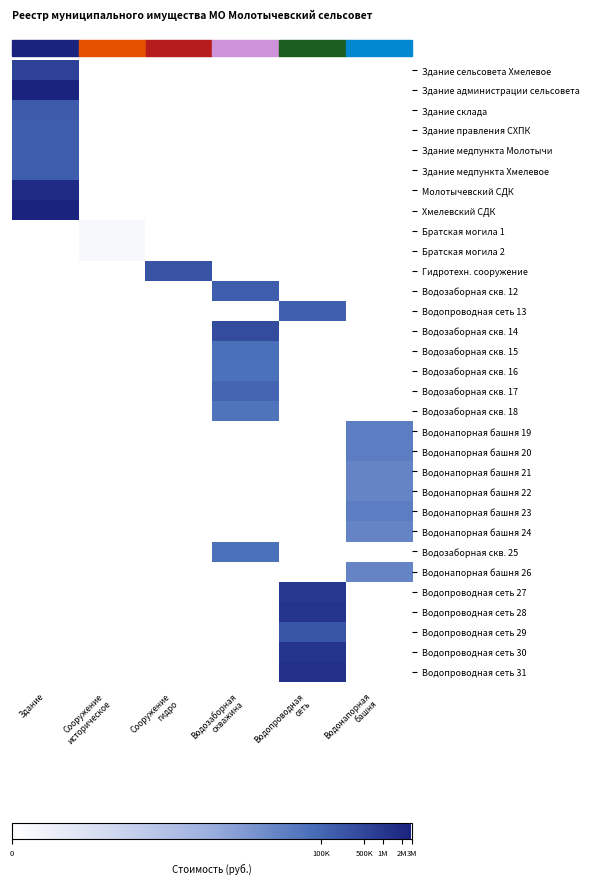

Reading left to right, what are all the values shown in this chart?

Здание сельсовета Хмелевое: Здание=13.3	Сооружение
историческое=0.0	Сооружение
гидро=0.0	Водозаборная
скважина=0.0	Водопроводная
сеть=0.0	Водонапорная
башня=0.0
Здание администрации сельсовета: Здание=14.8	Сооружение
историческое=0.0	Сооружение
гидро=0.0	Водозаборная
скважина=0.0	Водопроводная
сеть=0.0	Водонапорная
башня=0.0
Здание склада: Здание=12.1	Сооружение
историческое=0.0	Сооружение
гидро=0.0	Водозаборная
скважина=0.0	Водопроводная
сеть=0.0	Водонапорная
башня=0.0
Здание правления СХПК: Здание=12.0	Сооружение
историческое=0.0	Сооружение
гидро=0.0	Водозаборная
скважина=0.0	Водопроводная
сеть=0.0	Водонапорная
башня=0.0
Здание медпункта Молотычи: Здание=12.0	Сооружение
историческое=0.0	Сооружение
гидро=0.0	Водозаборная
скважина=0.0	Водопроводная
сеть=0.0	Водонапорная
башня=0.0
Здание медпункта Хмелевое: Здание=12.0	Сооружение
историческое=0.0	Сооружение
гидро=0.0	Водозаборная
скважина=0.0	Водопроводная
сеть=0.0	Водонапорная
башня=0.0
Молотычевский СДК: Здание=14.4	Сооружение
историческое=0.0	Сооружение
гидро=0.0	Водозаборная
скважина=0.0	Водопроводная
сеть=0.0	Водонапорная
башня=0.0
Хмелевский СДК: Здание=14.8	Сооружение
историческое=0.0	Сооружение
гидро=0.0	Водозаборная
скважина=0.0	Водопроводная
сеть=0.0	Водонапорная
башня=0.0
Братская могила 1: Здание=0.0	Сооружение
историческое=0.7	Сооружение
гидро=0.0	Водозаборная
скважина=0.0	Водопроводная
сеть=0.0	Водонапорная
башня=0.0
Братская могила 2: Здание=0.0	Сооружение
историческое=0.7	Сооружение
гидро=0.0	Водозаборная
скважина=0.0	Водопроводная
сеть=0.0	Водонапорная
башня=0.0
Гидротехн. сооружение: Здание=0.0	Сооружение
историческое=0.0	Сооружение
гидро=12.4	Водозаборная
скважина=0.0	Водопроводная
сеть=0.0	Водонапорная
башня=0.0
Водозаборная скв. 12: Здание=0.0	Сооружение
историческое=0.0	Сооружение
гидро=0.0	Водозаборная
скважина=12.0	Водопроводная
сеть=0.0	Водонапорная
башня=0.0
Водопроводная сеть 13: Здание=0.0	Сооружение
историческое=0.0	Сооружение
гидро=0.0	Водозаборная
скважина=0.0	Водопроводная
сеть=11.8	Водонапорная
башня=0.0
Водозаборная скв. 14: Здание=0.0	Сооружение
историческое=0.0	Сооружение
гидро=0.0	Водозаборная
скважина=12.8	Водопроводная
сеть=0.0	Водонапорная
башня=0.0
Водозаборная скв. 15: Здание=0.0	Сооружение
историческое=0.0	Сооружение
гидро=0.0	Водозаборная
скважина=11.0	Водопроводная
сеть=0.0	Водонапорная
башня=0.0
Водозаборная скв. 16: Здание=0.0	Сооружение
историческое=0.0	Сооружение
гидро=0.0	Водозаборная
скважина=11.0	Водопроводная
сеть=0.0	Водонапорная
башня=0.0
Водозаборная скв. 17: Здание=0.0	Сооружение
историческое=0.0	Сооружение
гидро=0.0	Водозаборная
скважина=11.6	Водопроводная
сеть=0.0	Водонапорная
башня=0.0
Водозаборная скв. 18: Здание=0.0	Сооружение
историческое=0.0	Сооружение
гидро=0.0	Водозаборная
скважина=10.8	Водопроводная
сеть=0.0	Водонапорная
башня=0.0
Водонапорная башня 19: Здание=0.0	Сооружение
историческое=0.0	Сооружение
гидро=0.0	Водозаборная
скважина=0.0	Водопроводная
сеть=0.0	Водонапорная
башня=10.3
Водонапорная башня 20: Здание=0.0	Сооружение
историческое=0.0	Сооружение
гидро=0.0	Водозаборная
скважина=0.0	Водопроводная
сеть=0.0	Водонапорная
башня=10.3
Водонапорная башня 21: Здание=0.0	Сооружение
историческое=0.0	Сооружение
гидро=0.0	Водозаборная
скважина=0.0	Водопроводная
сеть=0.0	Водонапорная
башня=9.9
Водонапорная башня 22: Здание=0.0	Сооружение
историческое=0.0	Сооружение
гидро=0.0	Водозаборная
скважина=0.0	Водопроводная
сеть=0.0	Водонапорная
башня=9.9
Водонапорная башня 23: Здание=0.0	Сооружение
историческое=0.0	Сооружение
гидро=0.0	Водозаборная
скважина=0.0	Водопроводная
сеть=0.0	Водонапорная
башня=10.3
Водонапорная башня 24: Здание=0.0	Сооружение
историческое=0.0	Сооружение
гидро=0.0	Водозаборная
скважина=0.0	Водопроводная
сеть=0.0	Водонапорная
башня=9.9
Водозаборная скв. 25: Здание=0.0	Сооружение
историческое=0.0	Сооружение
гидро=0.0	Водозаборная
скважина=11.0	Водопроводная
сеть=0.0	Водонапорная
башня=0.0
Водонапорная башня 26: Здание=0.0	Сооружение
историческое=0.0	Сооружение
гидро=0.0	Водозаборная
скважина=0.0	Водопроводная
сеть=0.0	Водонапорная
башня=9.9
Водопроводная сеть 27: Здание=0.0	Сооружение
историческое=0.0	Сооружение
гидро=0.0	Водозаборная
скважина=0.0	Водопроводная
сеть=13.8	Водонапорная
башня=0.0
Водопроводная сеть 28: Здание=0.0	Сооружение
историческое=0.0	Сооружение
гидро=0.0	Водозаборная
скважина=0.0	Водопроводная
сеть=14.0	Водонапорная
башня=0.0
Водопроводная сеть 29: Здание=0.0	Сооружение
историческое=0.0	Сооружение
гидро=0.0	Водозаборная
скважина=0.0	Водопроводная
сеть=12.4	Водонапорная
башня=0.0
Водопроводная сеть 30: Здание=0.0	Сооружение
историческое=0.0	Сооружение
гидро=0.0	Водозаборная
скважина=0.0	Водопроводная
сеть=14.0	Водонапорная
башня=0.0
Водопроводная сеть 31: Здание=0.0	Сооружение
историческое=0.0	Сооружение
гидро=0.0	Водозаборная
скважина=0.0	Водопроводная
сеть=14.2	Водонапорная
башня=0.0